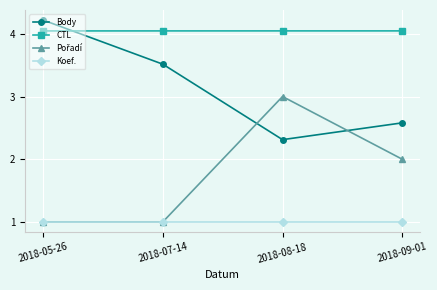

What is the maximum value for Koef.?

1.0